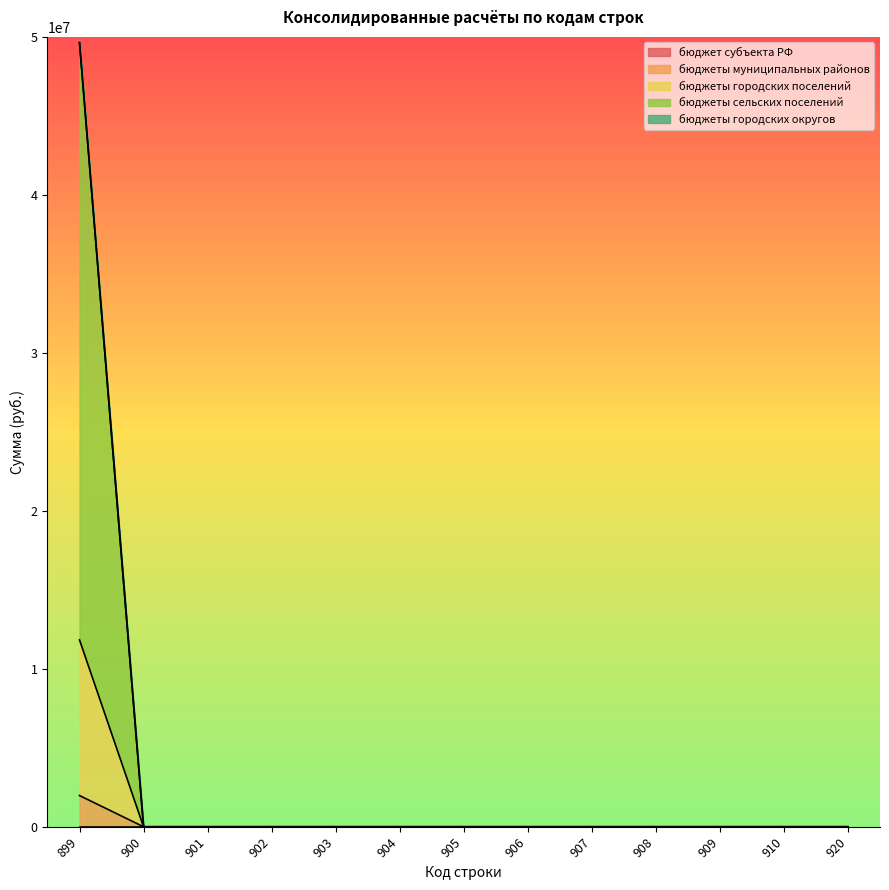

The бюджеты муниципальных районов series shows 0.0 at 905. True or false?

True